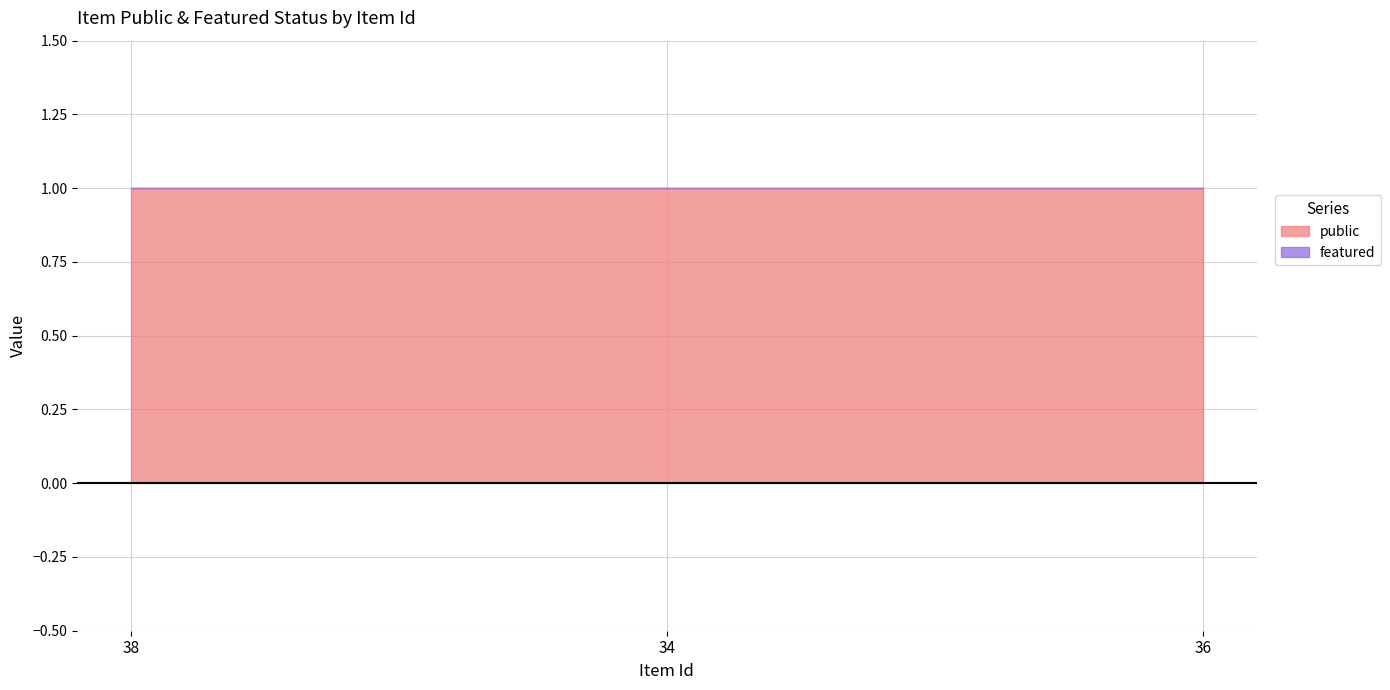

What position from the left is 34?

2